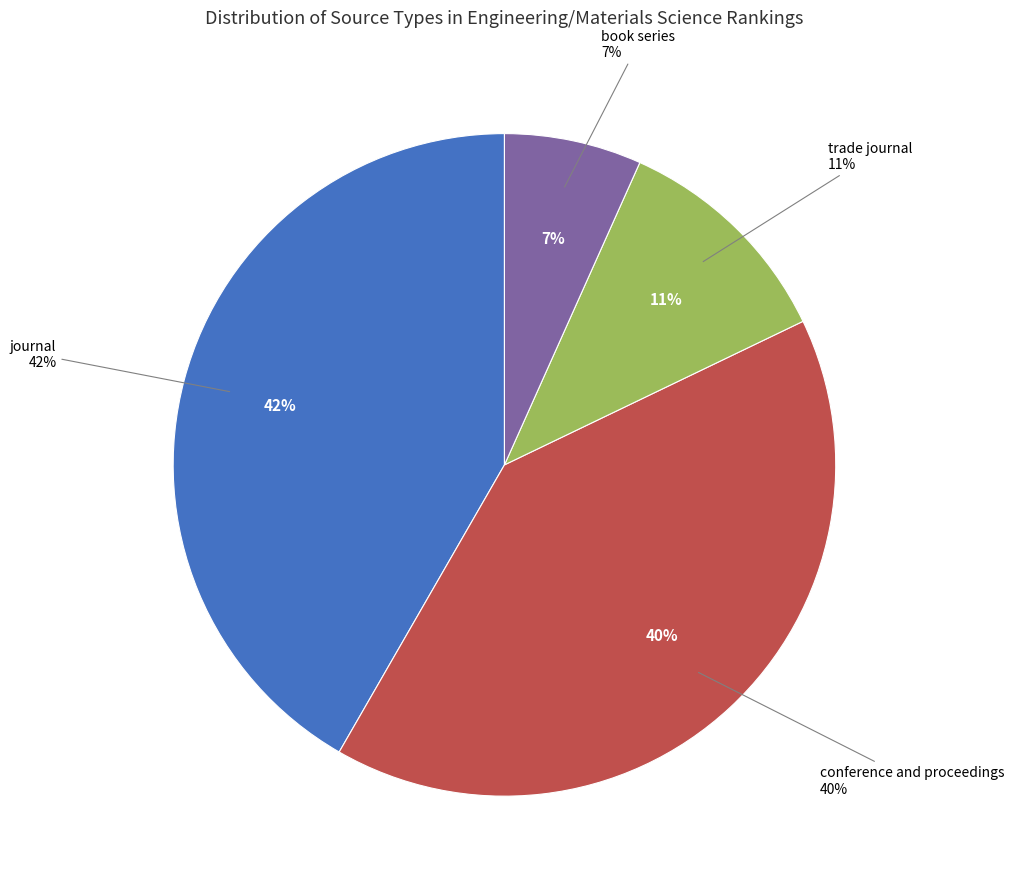

Between conference and proceedings and trade journal, which is larger?

conference and proceedings